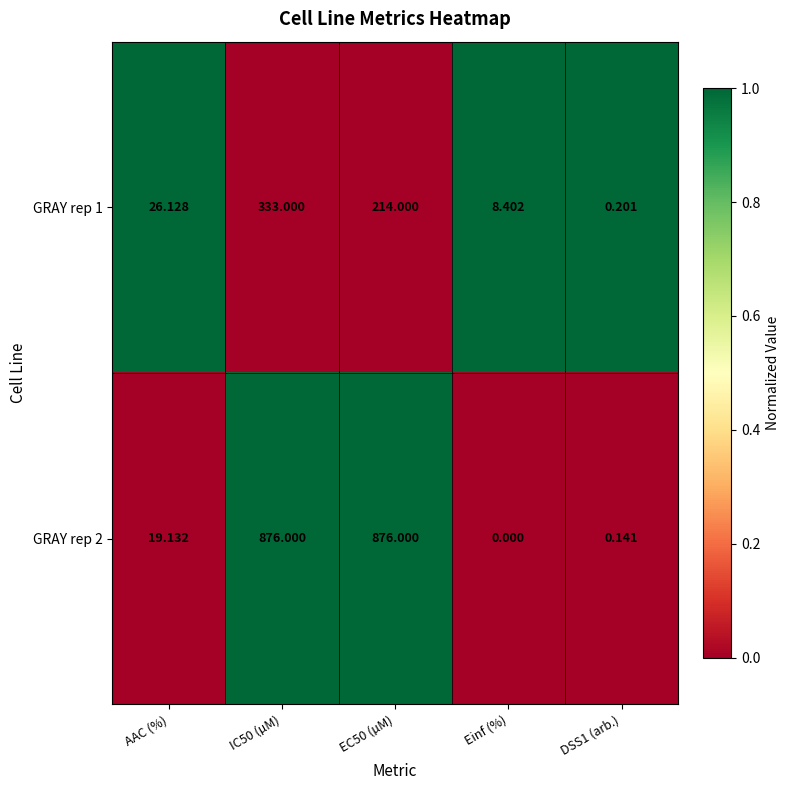

What is the difference between the highest and lowest values at AAC (%)?

7.0